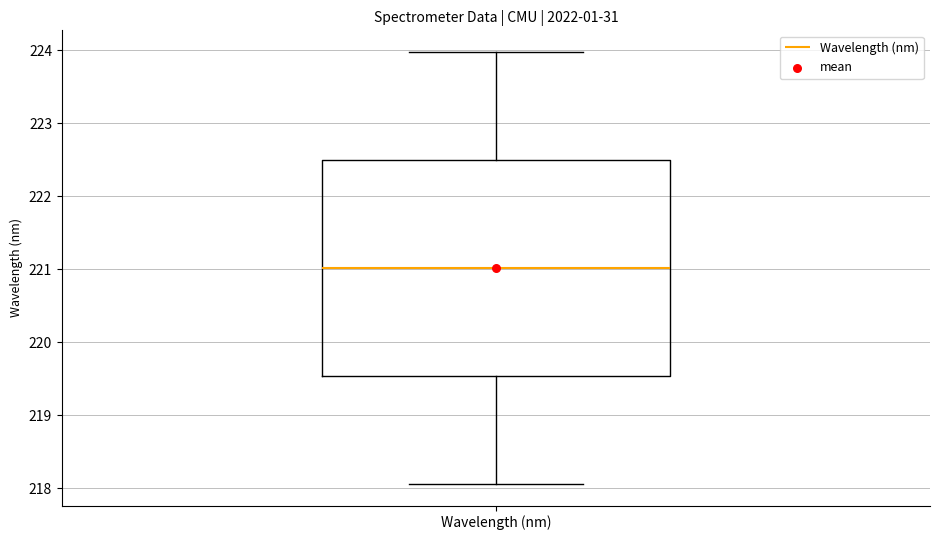

Where does the lower whisker of the box for Wavelength (nm) end on the y-axis? The values are not printed on the chart, so give them approximately, as read against the axis.

218.1